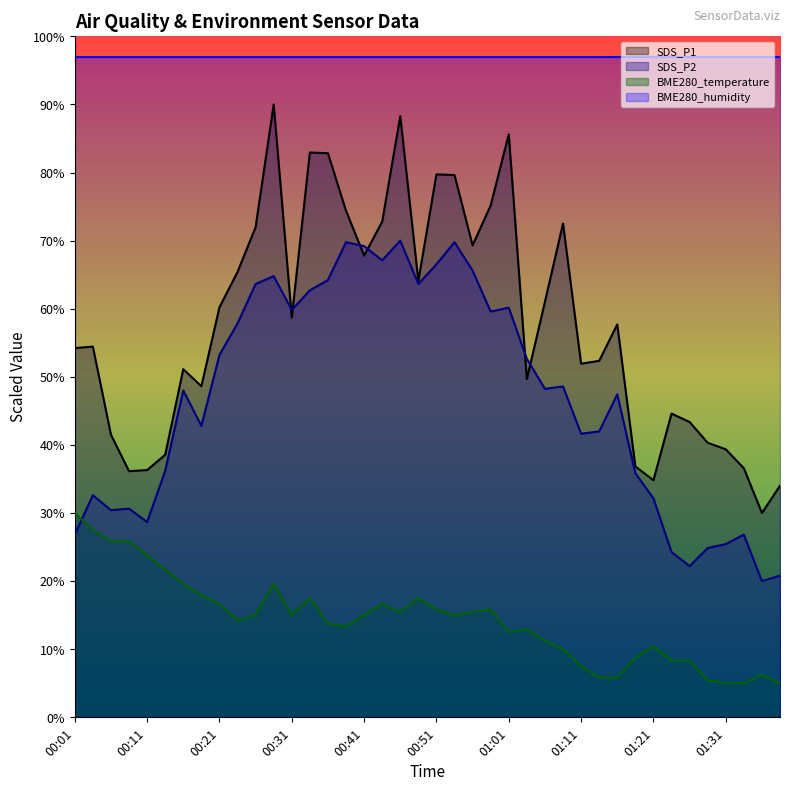

What is the label of the 3rd point from the left?

00:06